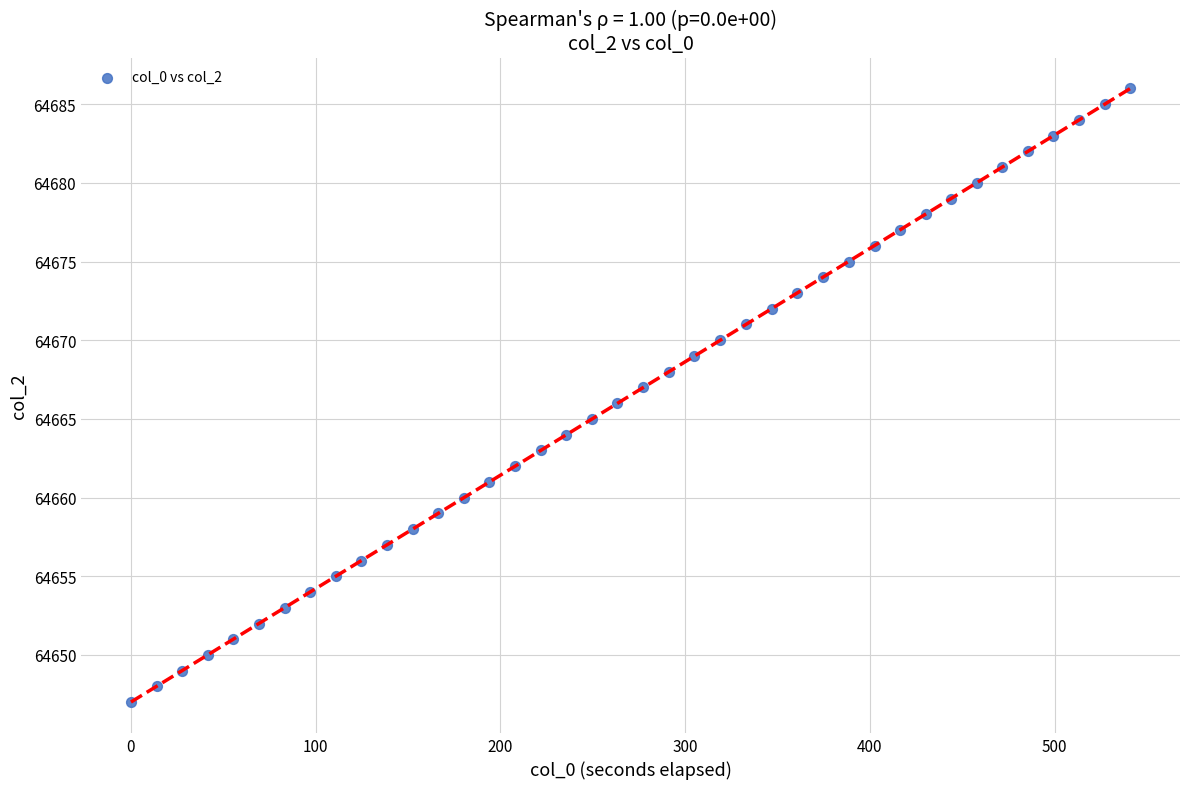

What is the range of Y values (max minus min)?

39